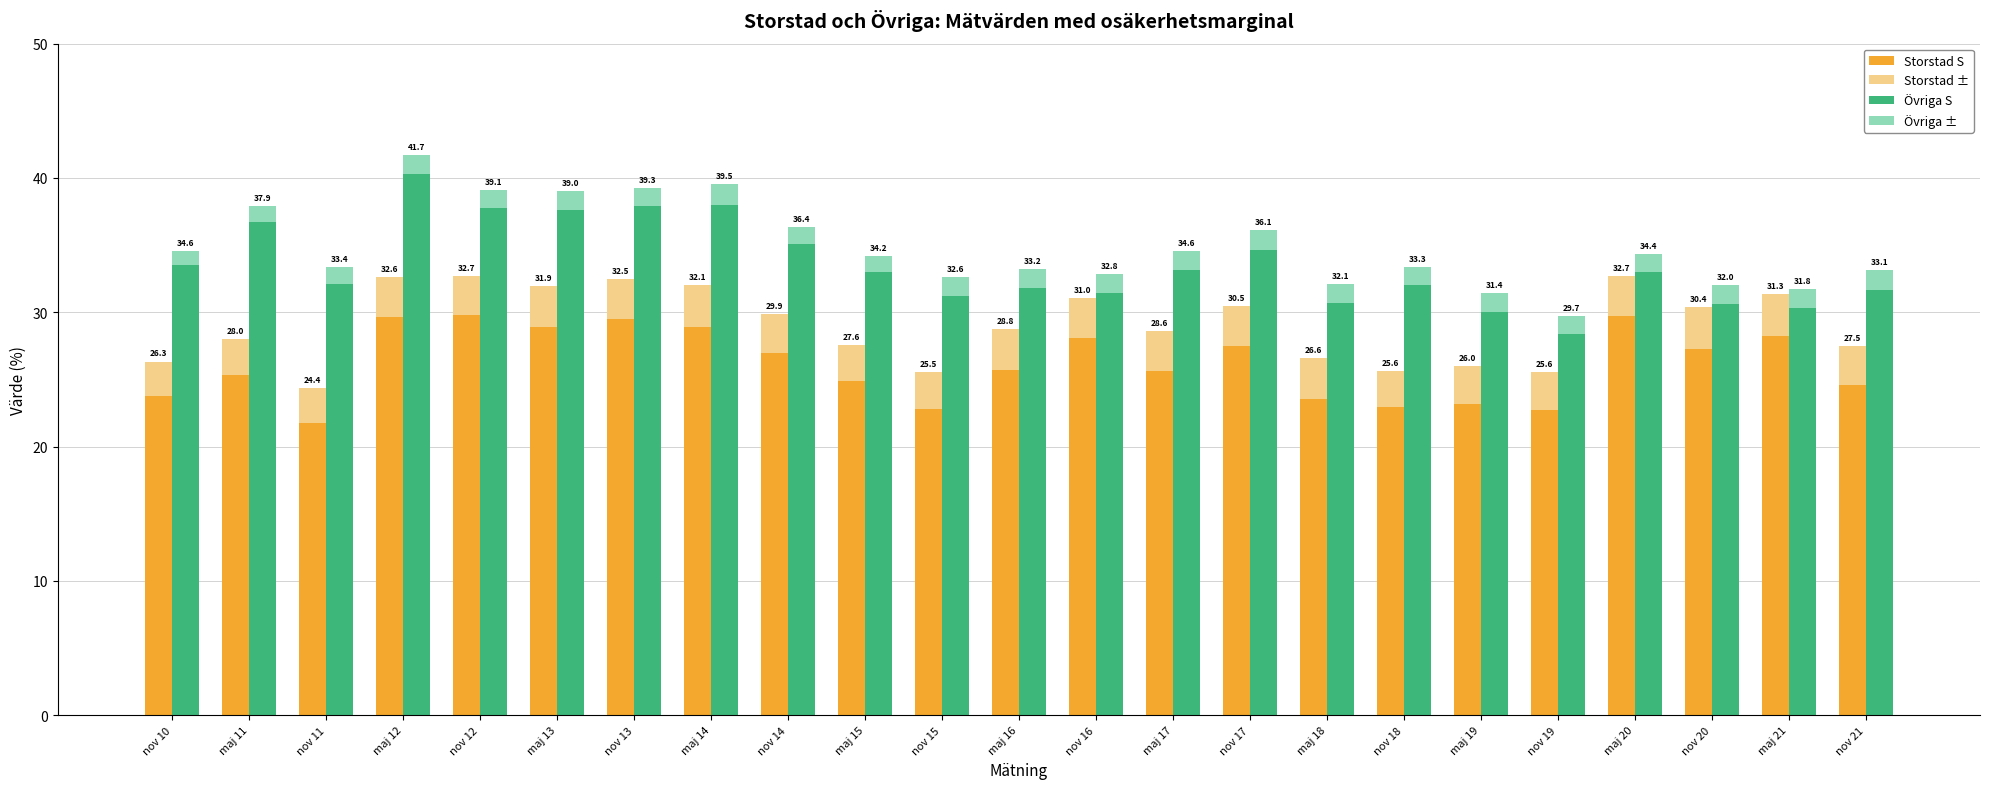

What are all the series names shown in the legend?

Storstad S, Storstad ±, Övriga S, Övriga ±